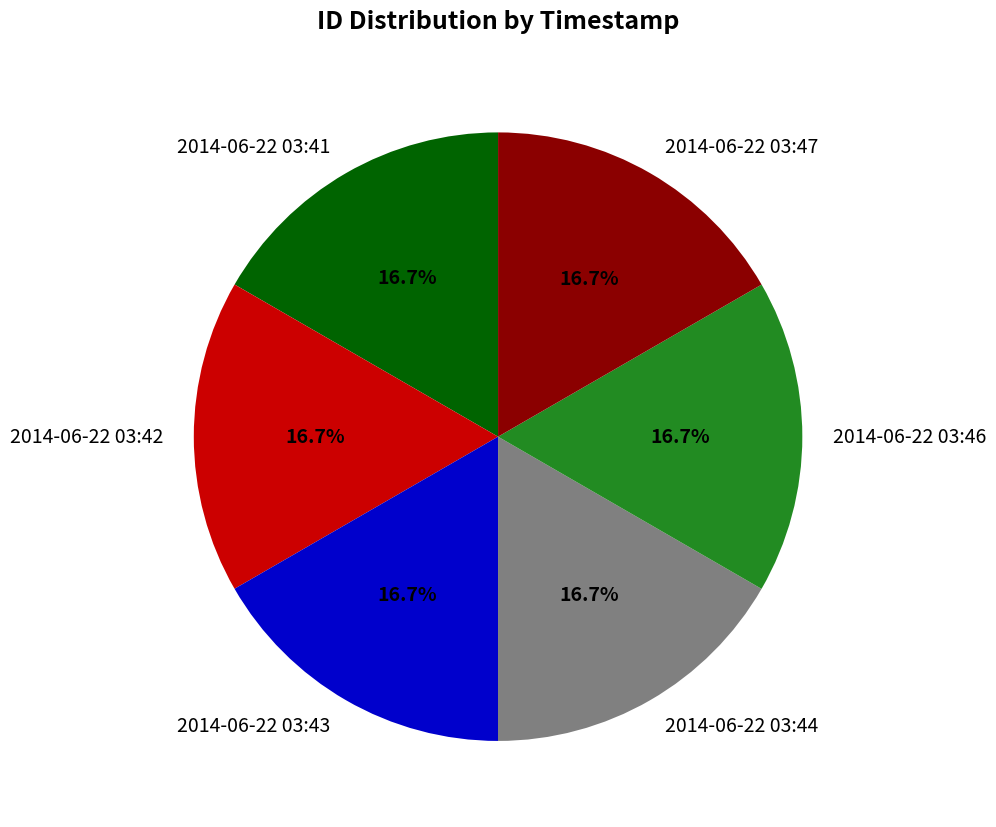

Is there any slice that represents more than half of the pie?

No